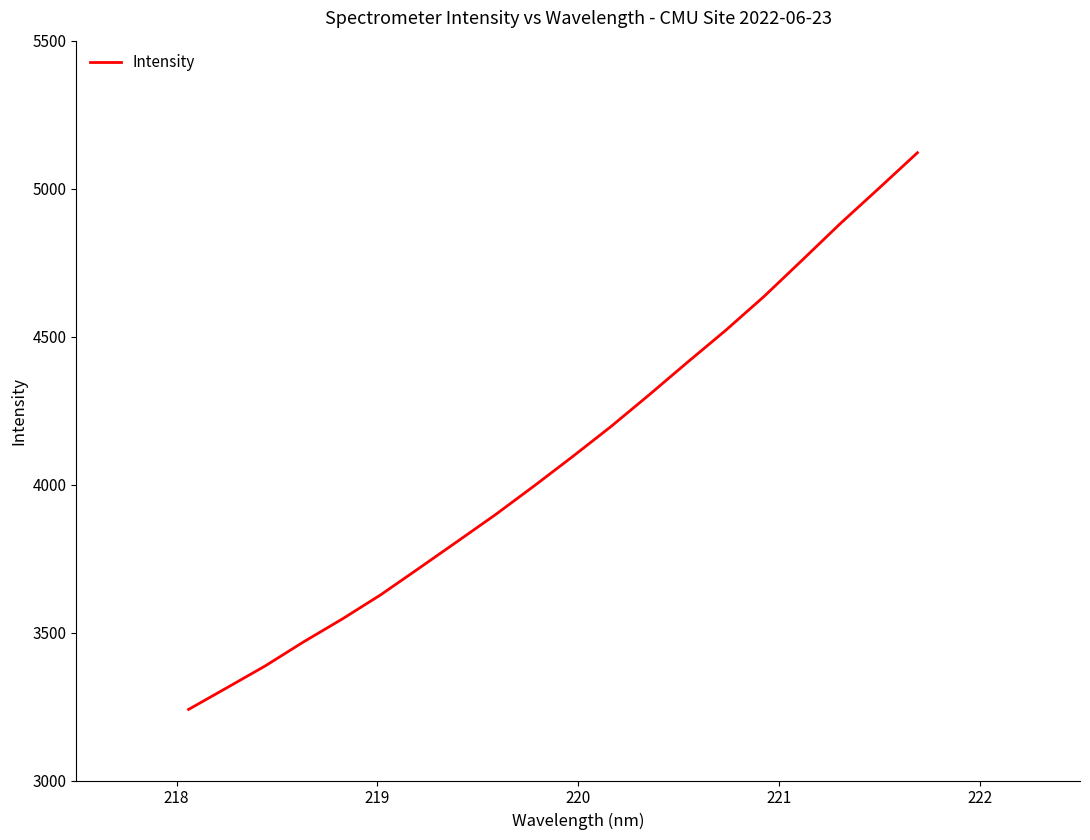

What is the greatest value displayed?

5121.4